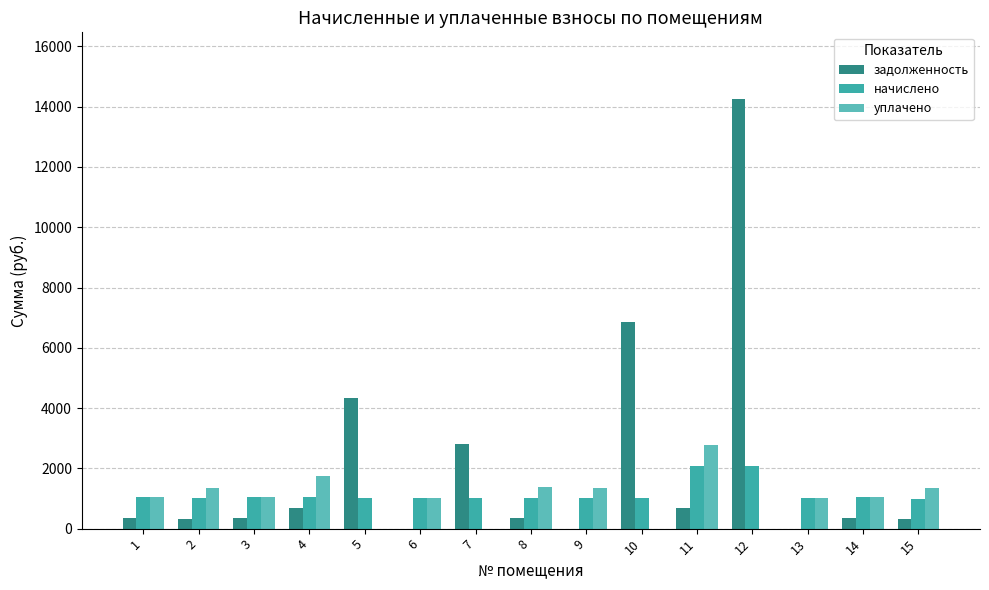

Which label corresponds to the largest value in the chart?

12